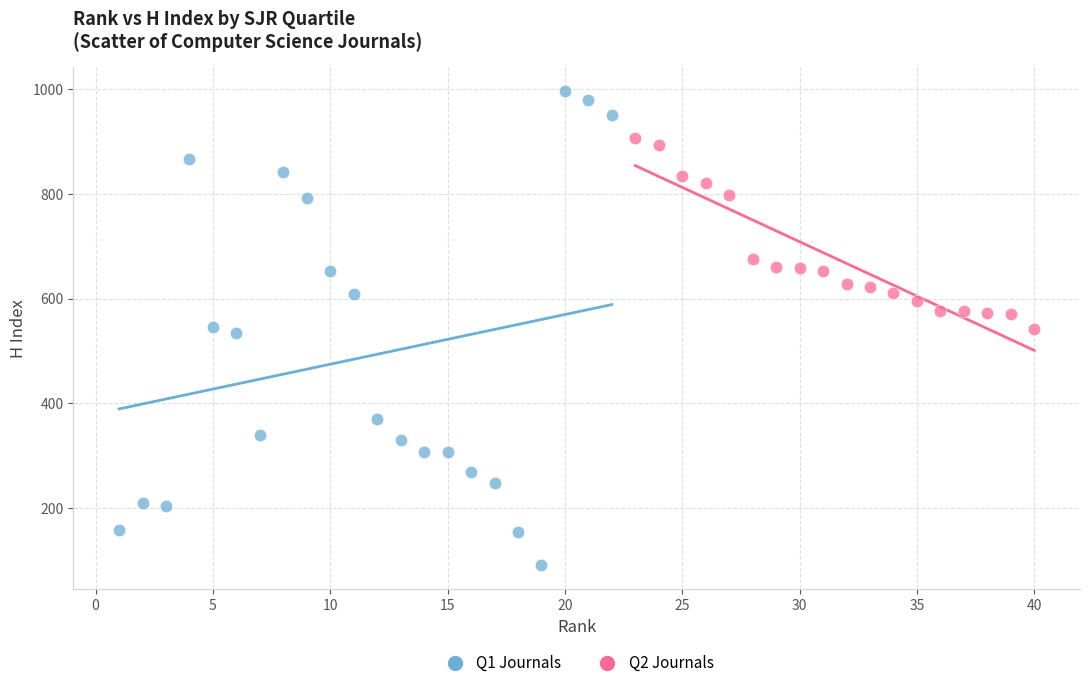

Which series contains the highest Y value?

Q1 Journals